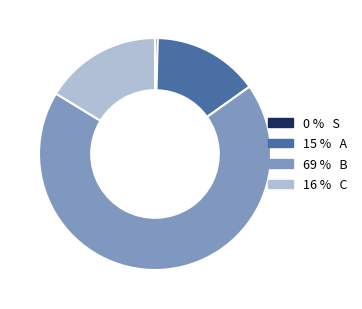

Is there any slice that represents more than half of the pie?

Yes